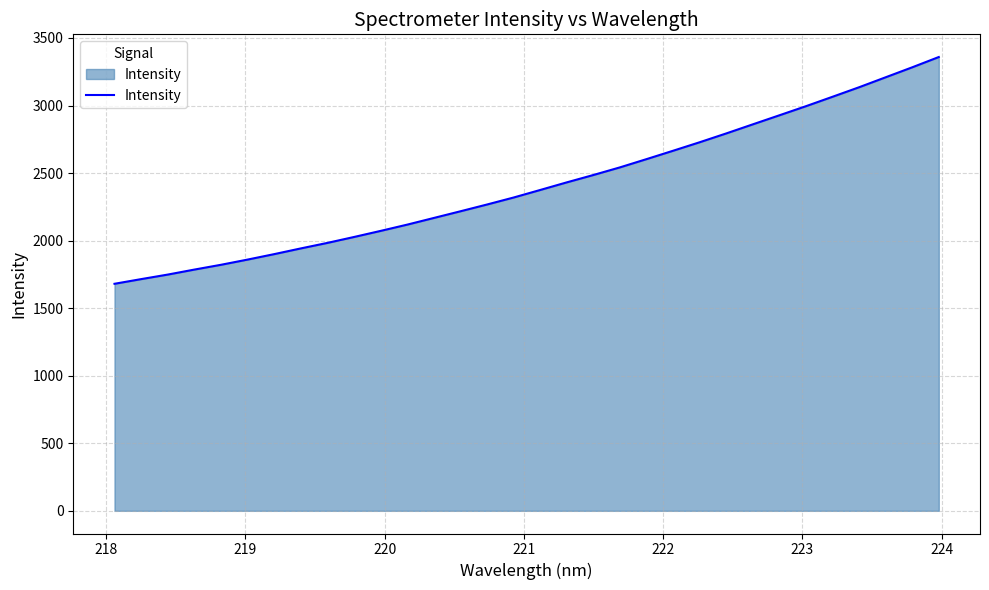

What is the greatest value displayed?

3359.2